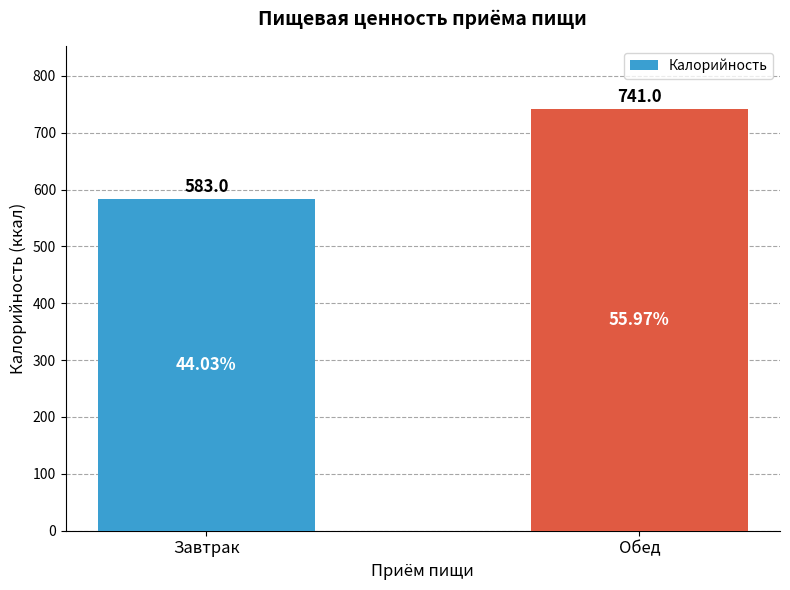

Which has a higher value, Обед or Завтрак?

Обед